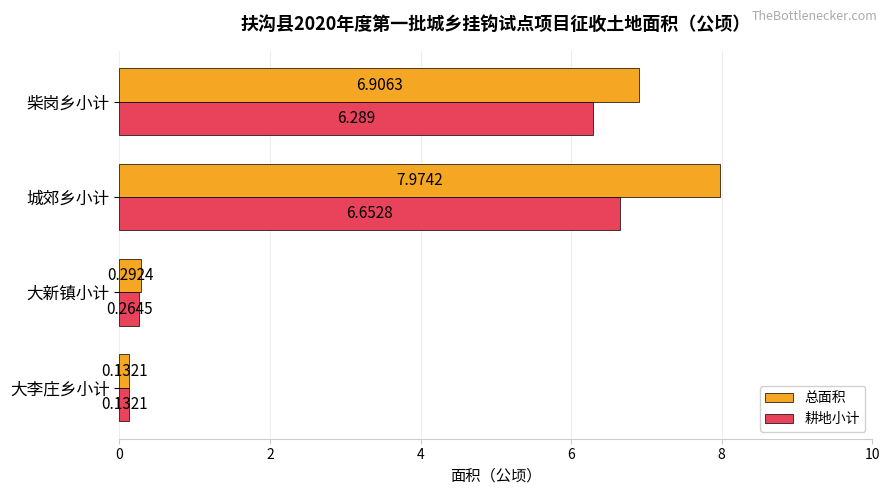

Between 大新镇小计 and 柴岗乡小计, which series saw the biggest shift?

总面积